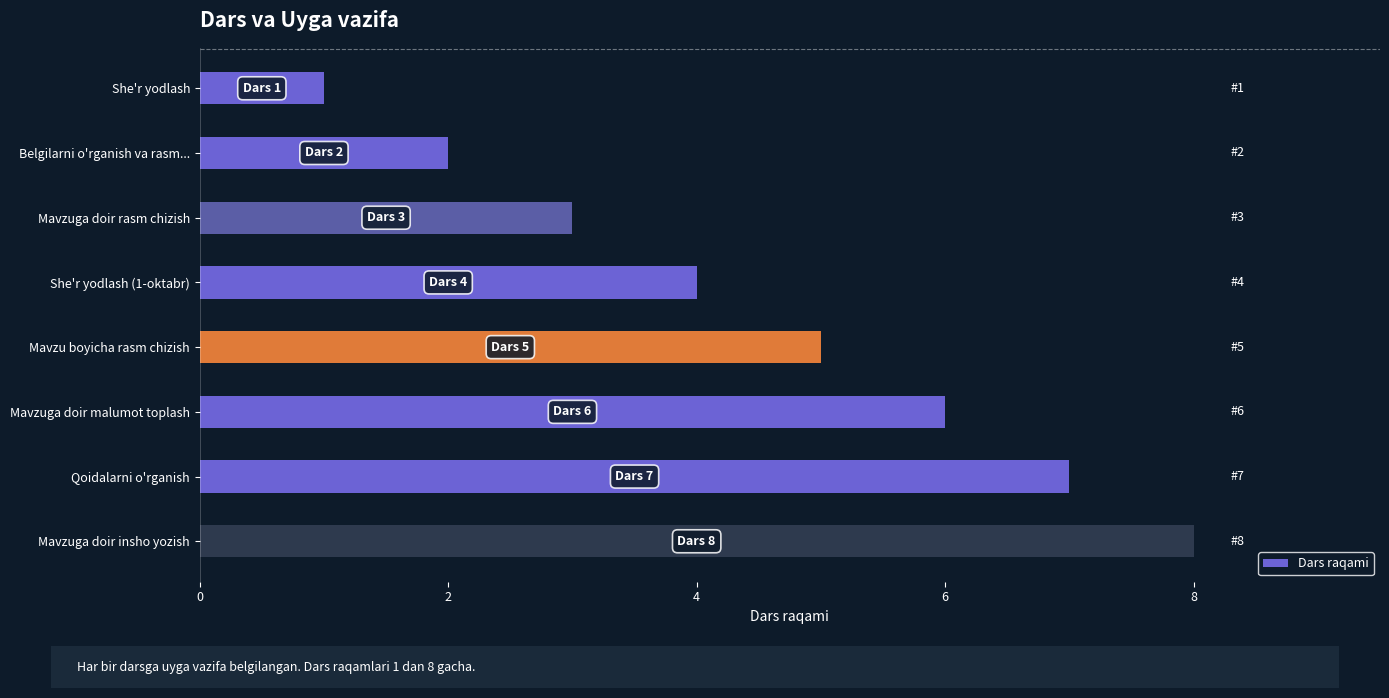

What is the difference between the maximum and minimum values?

7